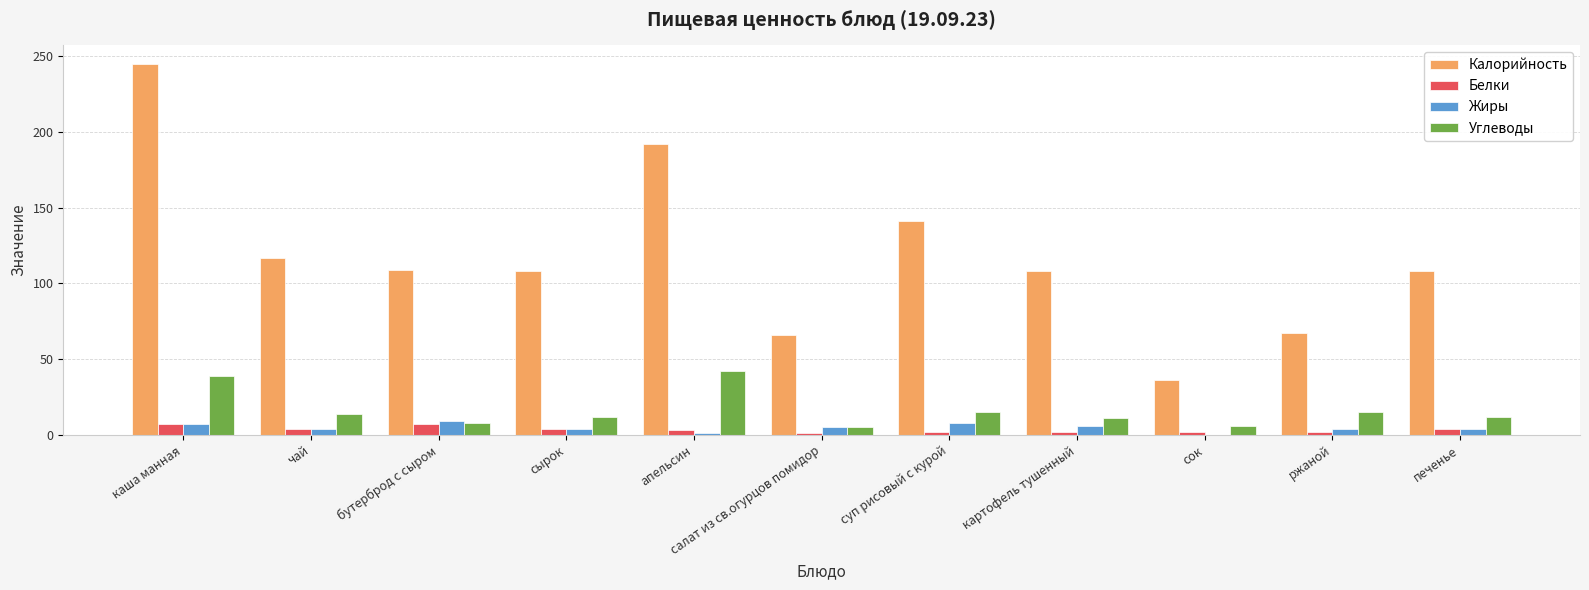

Is the value of Углеводы at ржаной greater than the value of Жиры at сырок?

Yes